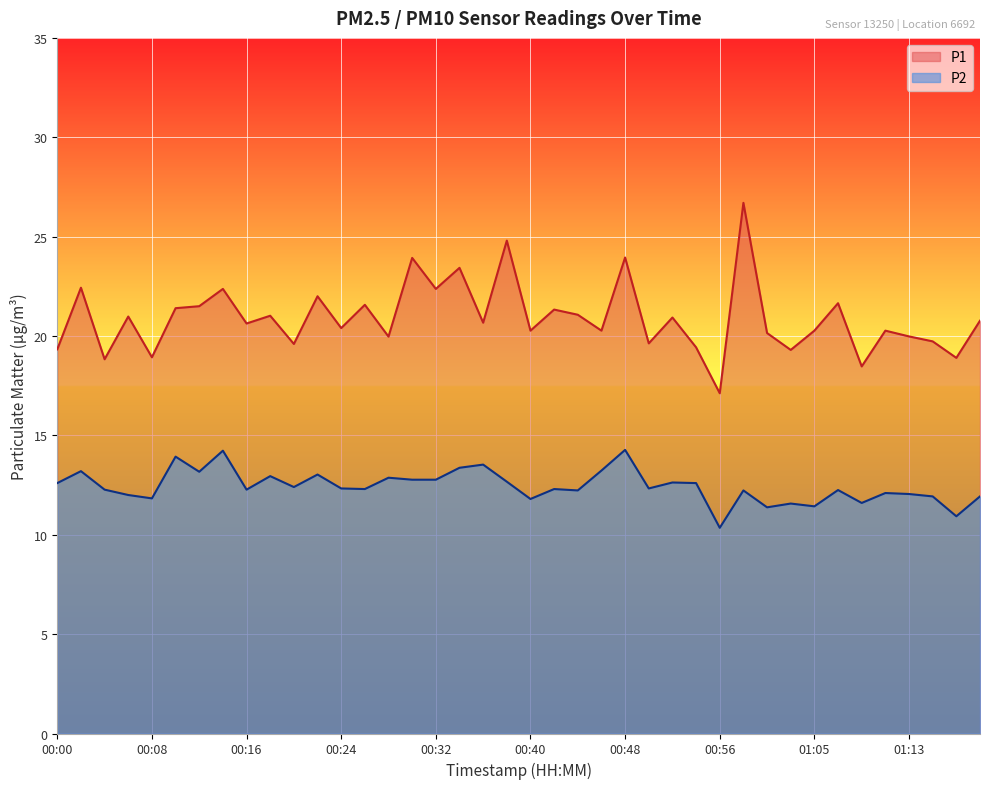

Between 00:34 and 01:17, which is larger?

00:34